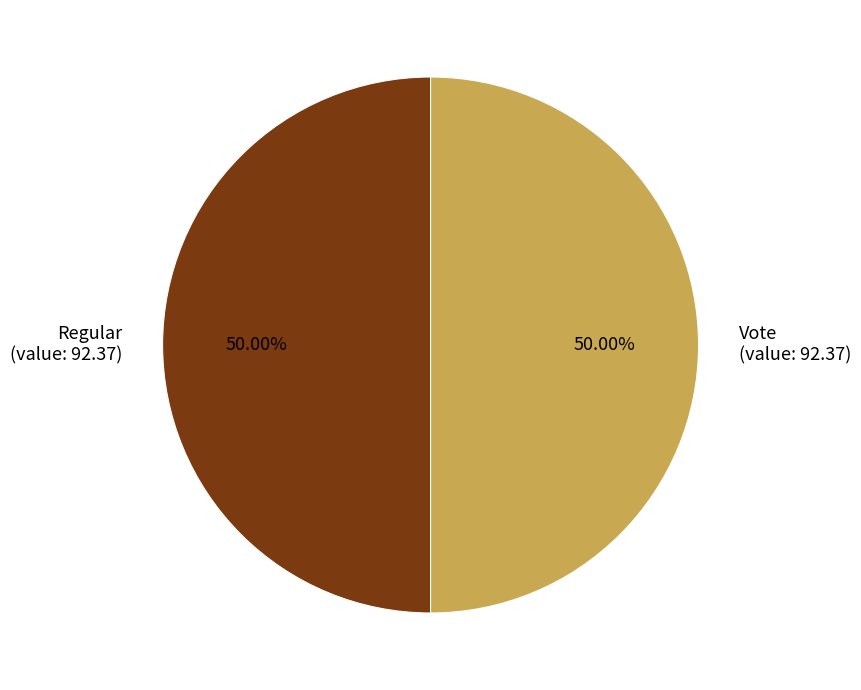

Approximately how many times larger is the value at Regular (value: 92.37) compared to Vote (value: 92.37)?

1.0